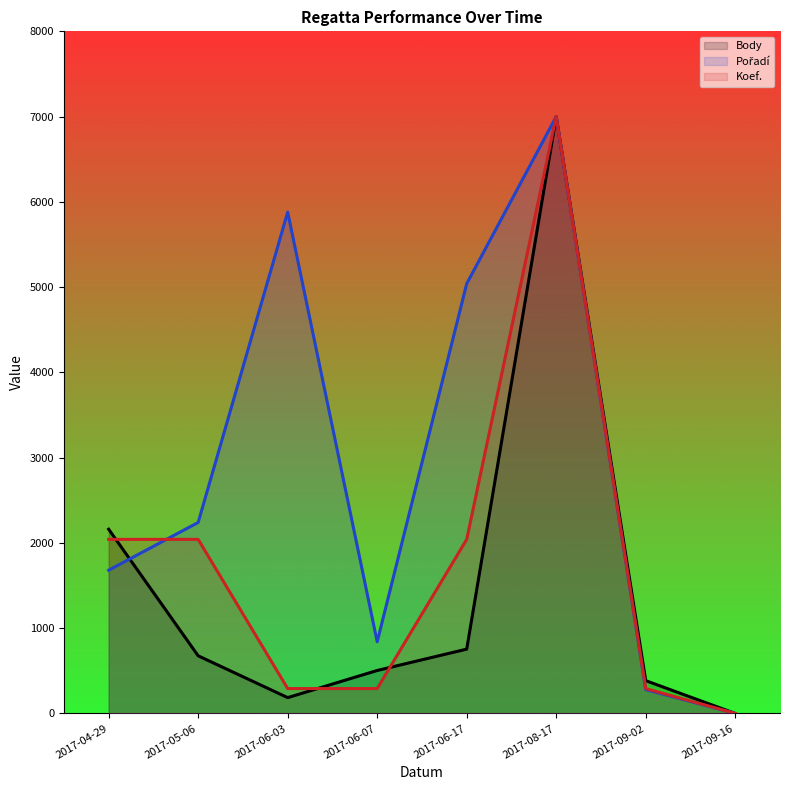

What is the sum of the Body (scaled) values at 2017-09-02 and 2017-06-07?

888.0